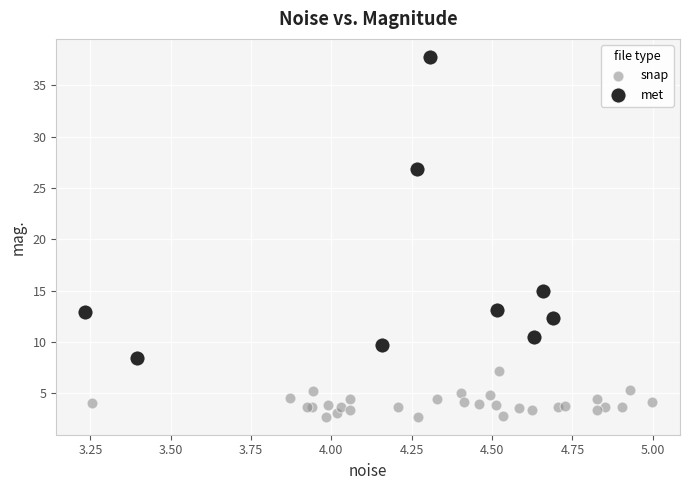

Which series has the largest Y range (max minus min)?

met